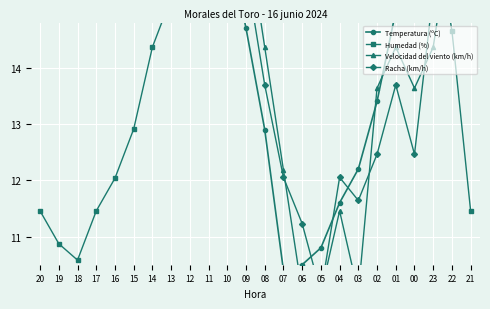

Count the number of data series in this chart.

4